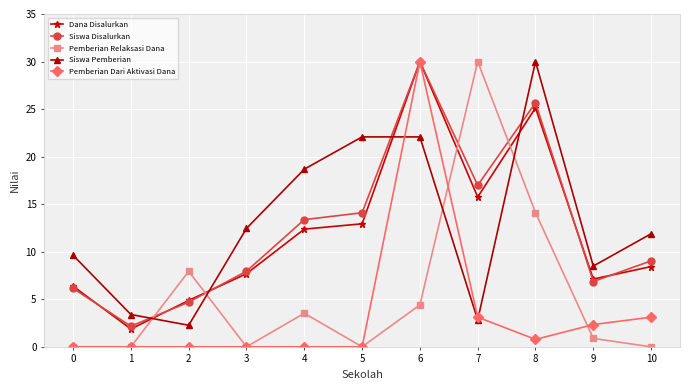

The Dana Disalurkan series shows 8.4 at 10. True or false?

True